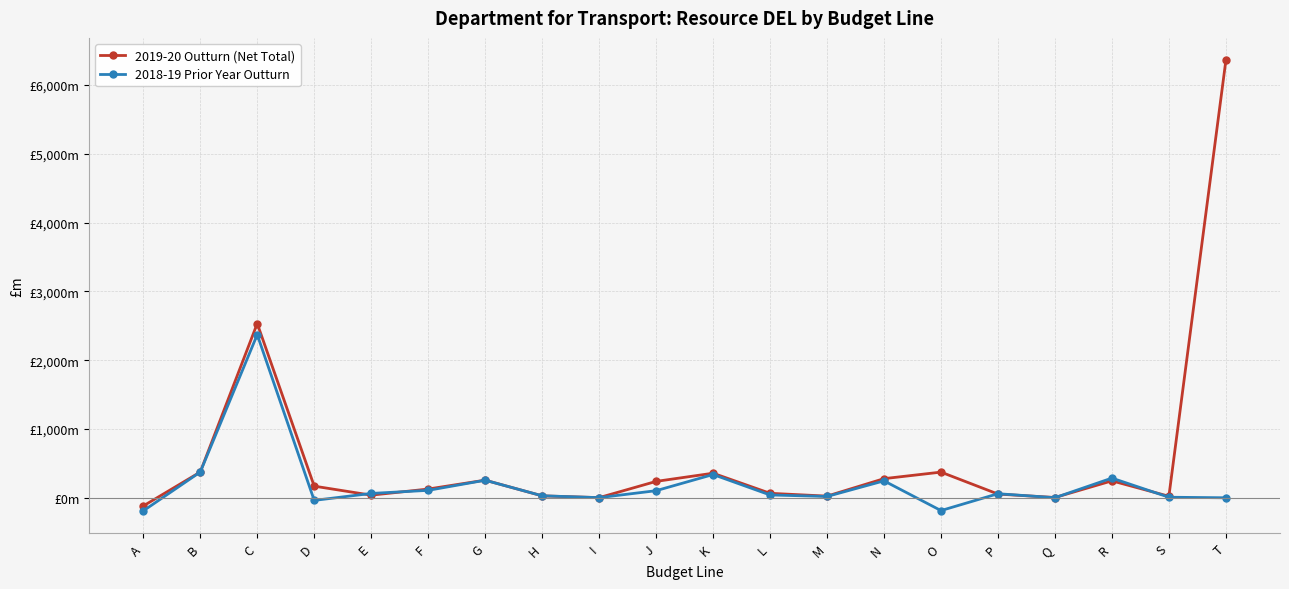

Does the chart have visible grid lines?

Yes